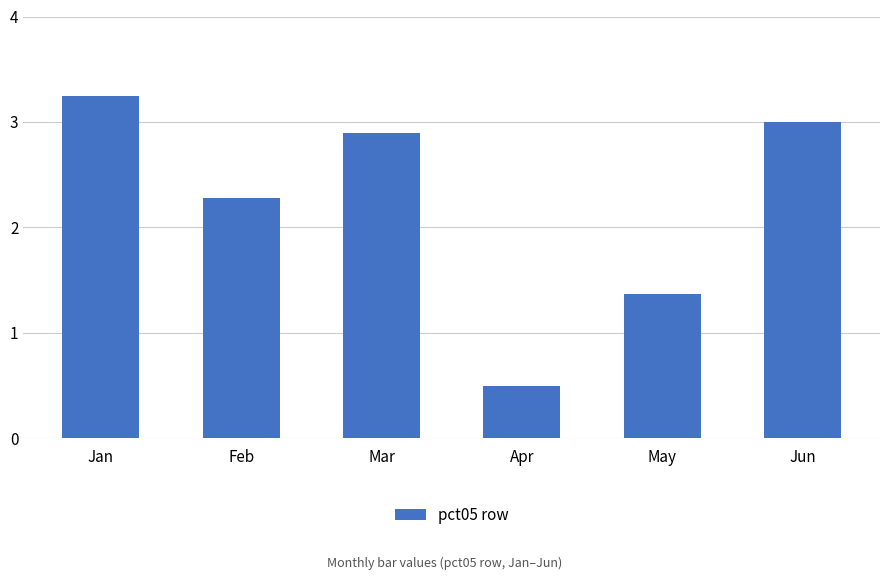

What is the minimum value shown in the chart?

0.5